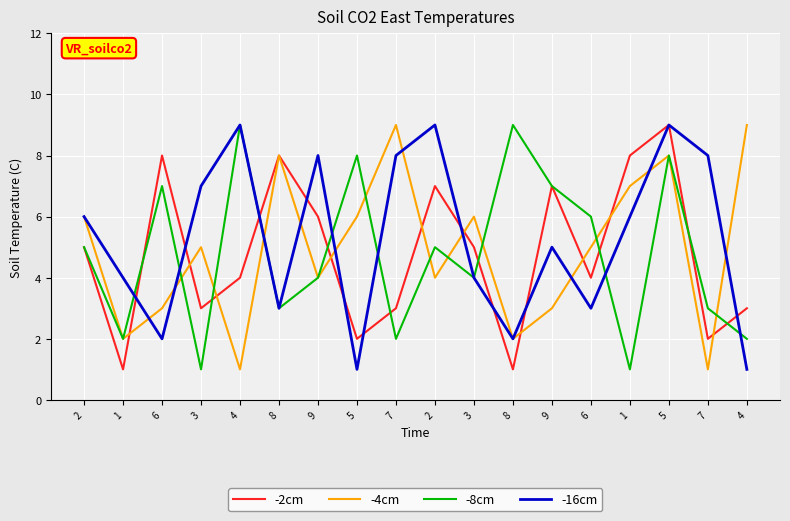

What are all the series names shown in the legend?

-2cm, -4cm, -8cm, -16cm